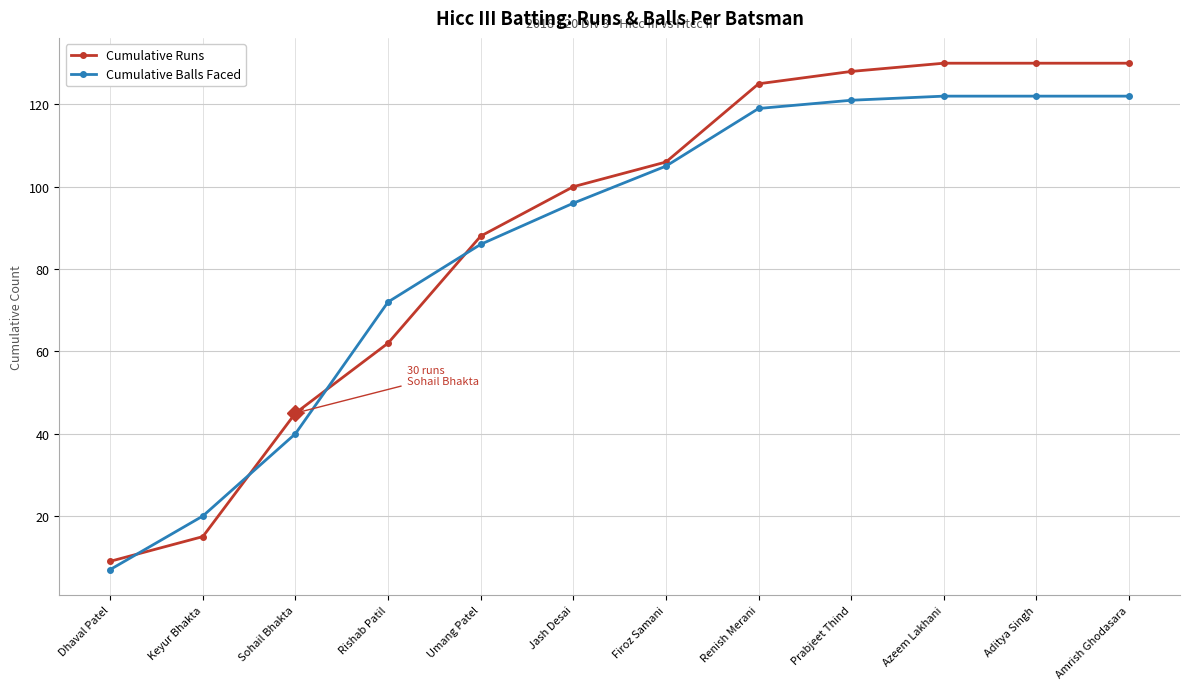

Is the value of Cumulative Runs at Sohail Bhakta greater than the value of Cumulative Balls Faced at Aditya Singh?

No